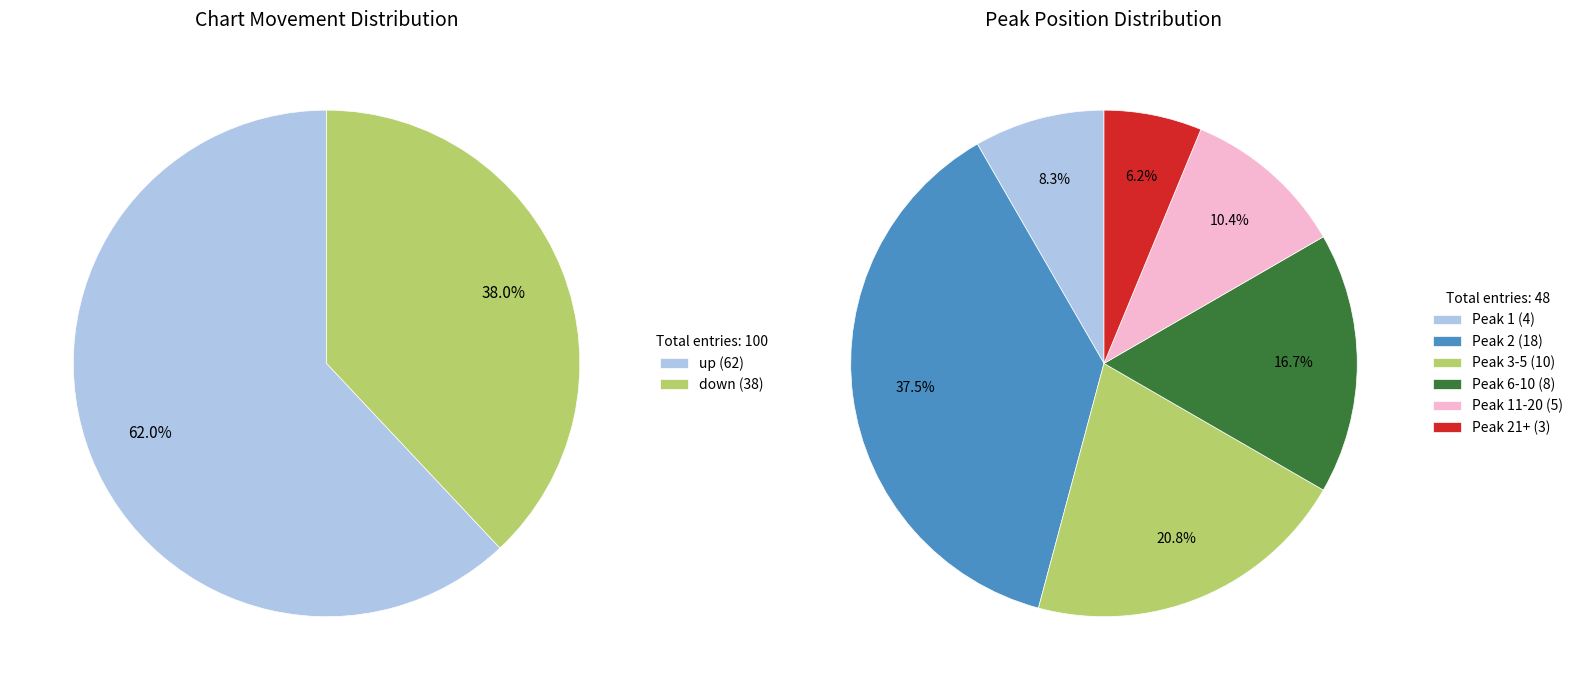

How many slices are in this pie chart?

2